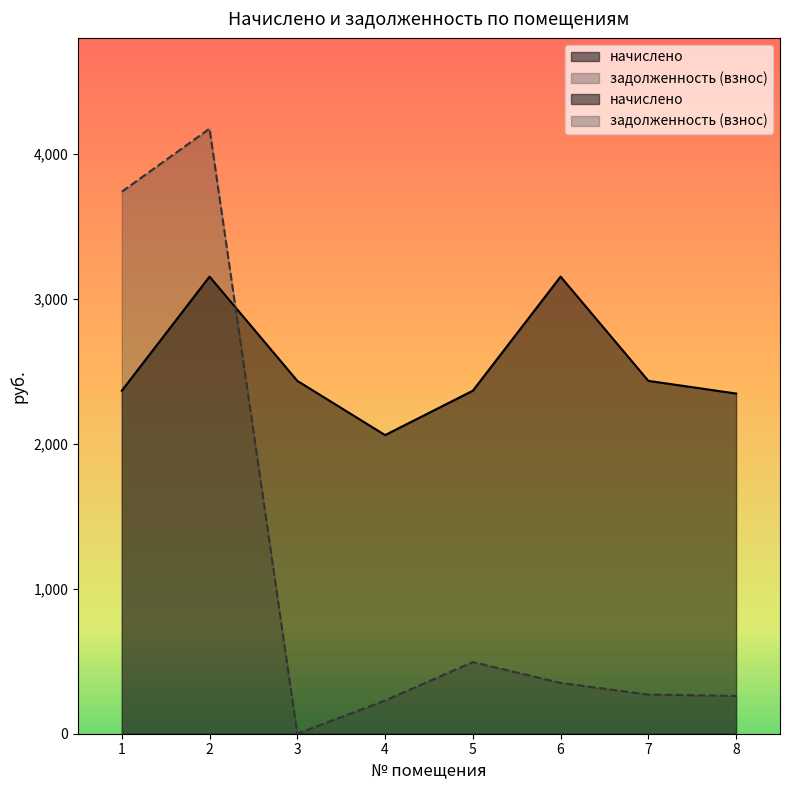

Reading left to right, transcribe all the data shown in this chart.

начислено: 2366.8	3154.1	2434.9	2060.6	2366.8	3154.1	2434.9	2347.4
задолженность (взнос): 3739.8	4175.1	0.0	229.0	494.6	350.5	270.5	260.8